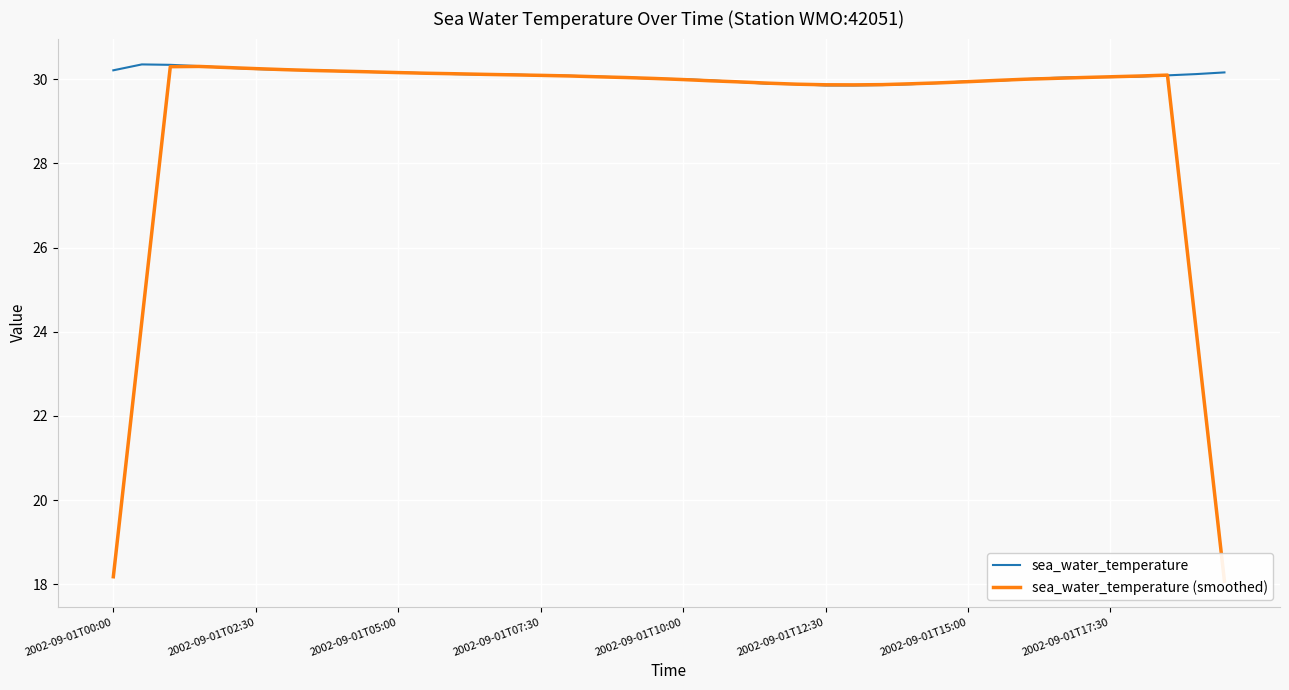

The sea_water_temperature series shows 30.1 at 13. True or false?

True